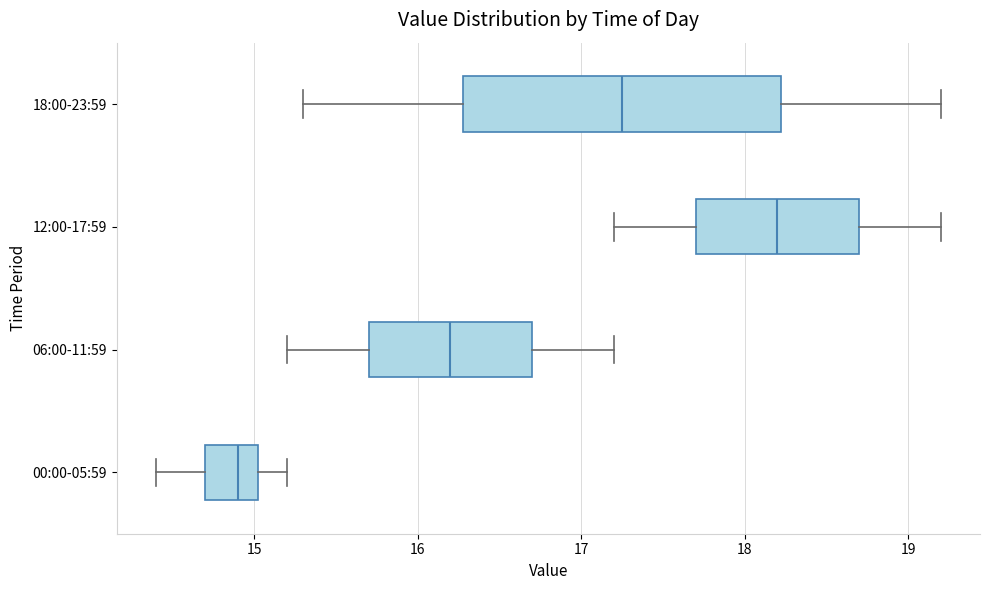

Which box is the widest, from its left edge to its right edge?

18:00-23:59